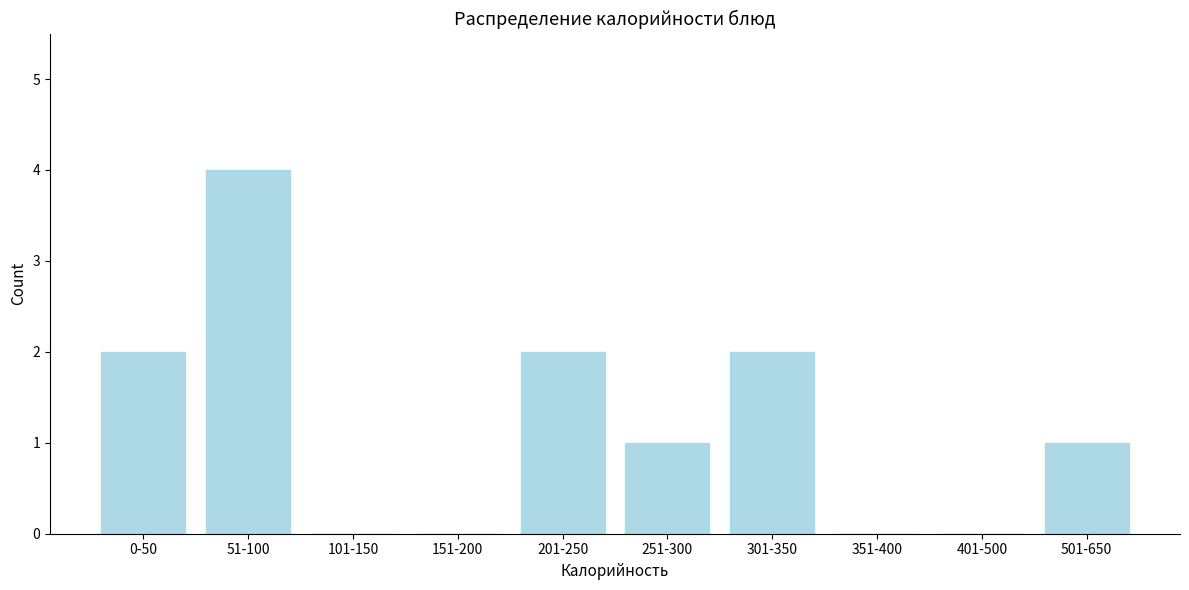

Reading left to right, what are all the values shown in this chart?

0-50=2	51-100=4	101-150=0	151-200=0	201-250=2	251-300=1	301-350=2	351-400=0	401-500=0	501-650=1